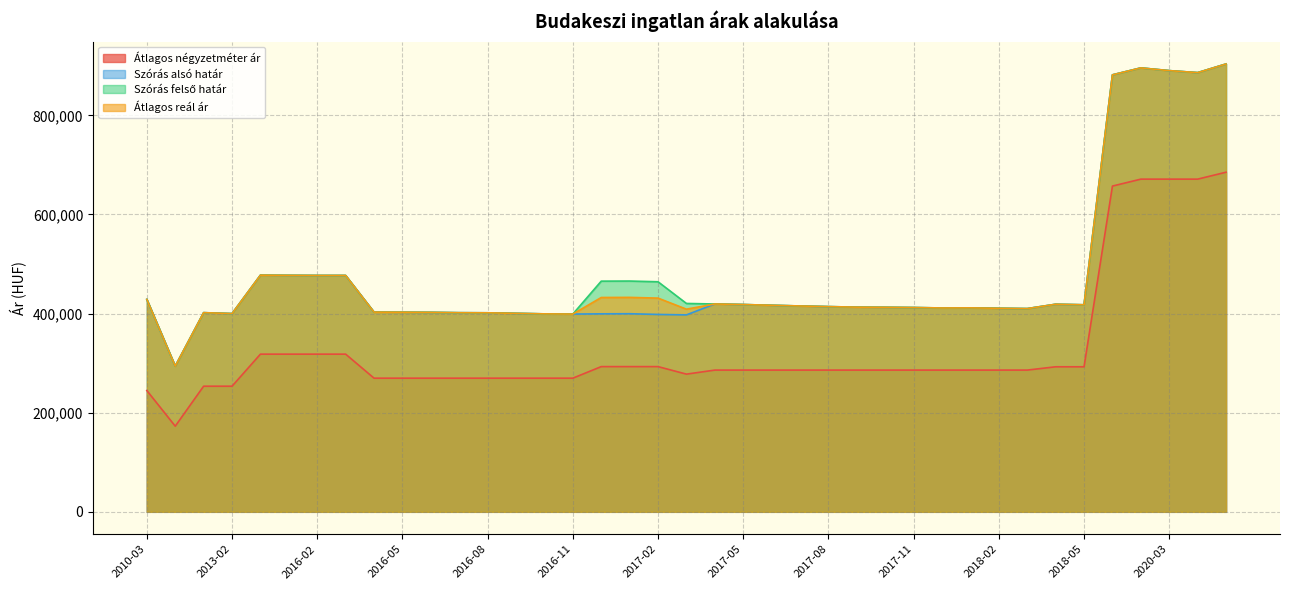

Count the number of categories in the chart.

39